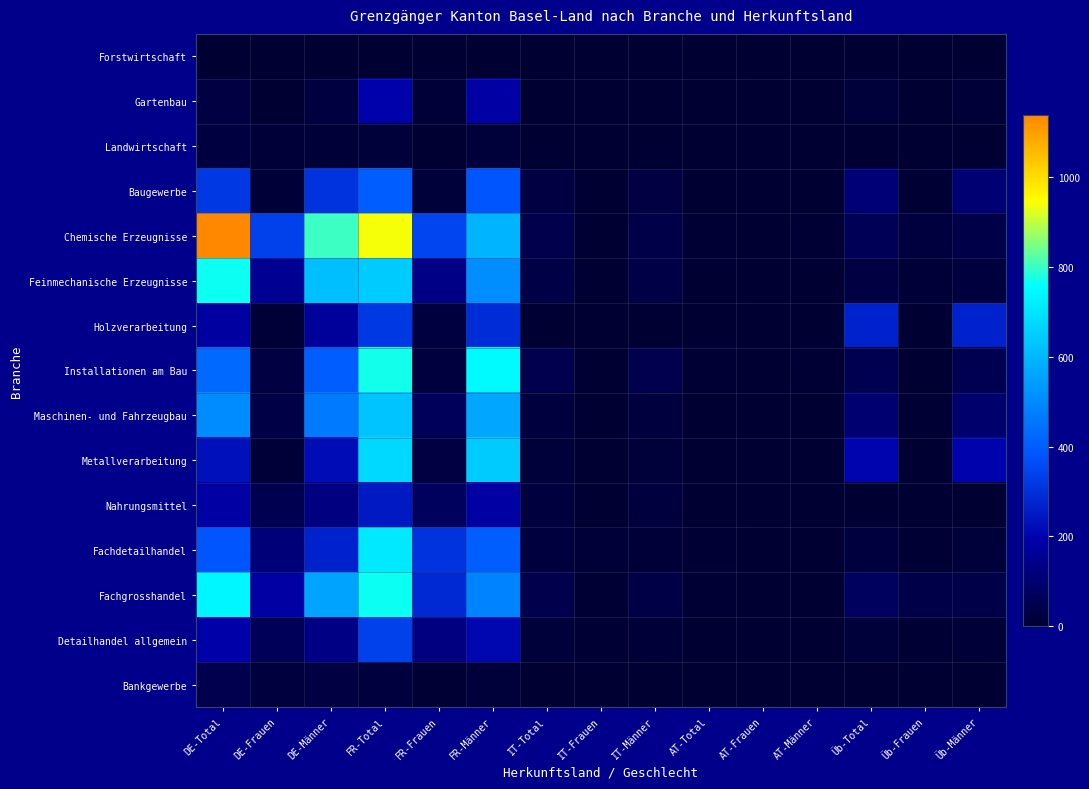

Reading left to right, what are all the values shown in this chart?

Forstwirtschaft: DE-Total=3	DE-Frauen=0	DE-Männer=3	FR-Total=3	FR-Frauen=0	FR-Männer=3	IT-Total=0	IT-Frauen=0	IT-Männer=0	AT-Total=0	AT-Frauen=0	AT-Männer=0	Üb-Total=0	Üb-Frauen=0	Üb-Männer=0
Gartenbau: DE-Total=30	DE-Frauen=4	DE-Männer=26	FR-Total=194	FR-Frauen=10	FR-Männer=184	IT-Total=2	IT-Frauen=0	IT-Männer=2	AT-Total=0	AT-Frauen=0	AT-Männer=0	Üb-Total=15	Üb-Frauen=2	Üb-Männer=13
Landwirtschaft: DE-Total=23	DE-Frauen=10	DE-Männer=13	FR-Total=17	FR-Frauen=3	FR-Männer=14	IT-Total=0	IT-Frauen=0	IT-Männer=0	AT-Total=0	AT-Frauen=0	AT-Männer=0	Üb-Total=1	Üb-Frauen=1	Üb-Männer=0
Baugewerbe: DE-Total=317	DE-Frauen=12	DE-Männer=305	FR-Total=396	FR-Frauen=16	FR-Männer=380	IT-Total=30	IT-Frauen=2	IT-Männer=28	AT-Total=2	AT-Frauen=0	AT-Männer=2	Üb-Total=109	Üb-Frauen=6	Üb-Männer=103
Chemische Erzeugnisse: DE-Total=1139	DE-Frauen=336	DE-Männer=803	FR-Total=939	FR-Frauen=347	FR-Männer=592	IT-Total=44	IT-Frauen=4	IT-Männer=40	AT-Total=7	AT-Frauen=2	AT-Männer=5	Üb-Total=61	Üb-Frauen=22	Üb-Männer=39
Feinmechanische Erzeugnisse: DE-Total=767	DE-Frauen=153	DE-Männer=614	FR-Total=644	FR-Frauen=136	FR-Männer=508	IT-Total=35	IT-Frauen=2	IT-Männer=33	AT-Total=0	AT-Frauen=0	AT-Männer=0	Üb-Total=30	Üb-Frauen=10	Üb-Männer=20
Holzverarbeitung: DE-Total=175	DE-Frauen=10	DE-Männer=165	FR-Total=317	FR-Frauen=25	FR-Männer=292	IT-Total=2	IT-Frauen=1	IT-Männer=1	AT-Total=0	AT-Frauen=0	AT-Männer=0	Üb-Total=268	Üb-Frauen=1	Üb-Männer=267
Installationen am Bau: DE-Total=425	DE-Frauen=27	DE-Männer=398	FR-Total=770	FR-Frauen=19	FR-Männer=751	IT-Total=46	IT-Frauen=0	IT-Männer=46	AT-Total=5	AT-Frauen=0	AT-Männer=5	Üb-Total=53	Üb-Frauen=1	Üb-Männer=52
Maschinen- und Fahrzeugbau: DE-Total=501	DE-Frauen=35	DE-Männer=466	FR-Total=628	FR-Frauen=64	FR-Männer=564	IT-Total=21	IT-Frauen=1	IT-Männer=20	AT-Total=1	AT-Frauen=0	AT-Männer=1	Üb-Total=100	Üb-Frauen=6	Üb-Männer=94
Metallverarbeitung: DE-Total=230	DE-Frauen=11	DE-Männer=219	FR-Total=674	FR-Frauen=31	FR-Männer=643	IT-Total=14	IT-Frauen=0	IT-Männer=14	AT-Total=1	AT-Frauen=0	AT-Männer=1	Üb-Total=202	Üb-Frauen=2	Üb-Männer=200
Nahrungsmittel: DE-Total=178	DE-Frauen=50	DE-Männer=128	FR-Total=248	FR-Frauen=69	FR-Männer=179	IT-Total=21	IT-Frauen=3	IT-Männer=18	AT-Total=1	AT-Frauen=0	AT-Männer=1	Üb-Total=2	Üb-Frauen=0	Üb-Männer=2
Fachdetailhandel: DE-Total=381	DE-Frauen=113	DE-Männer=268	FR-Total=709	FR-Frauen=305	FR-Männer=404	IT-Total=22	IT-Frauen=9	IT-Männer=13	AT-Total=5	AT-Frauen=2	AT-Männer=3	Üb-Total=21	Üb-Frauen=6	Üb-Männer=15
Fachgrosshandel: DE-Total=739	DE-Frauen=181	DE-Männer=558	FR-Total=767	FR-Frauen=283	FR-Männer=484	IT-Total=43	IT-Frauen=8	IT-Männer=35	AT-Total=6	AT-Frauen=2	AT-Männer=4	Üb-Total=73	Üb-Frauen=37	Üb-Männer=36
Detailhandel allgemein: DE-Total=190	DE-Frauen=60	DE-Männer=130	FR-Total=334	FR-Frauen=129	FR-Männer=205	IT-Total=14	IT-Frauen=5	IT-Männer=9	AT-Total=1	AT-Frauen=0	AT-Männer=1	Üb-Total=15	Üb-Frauen=6	Üb-Männer=9
Bankgewerbe: DE-Total=47	DE-Frauen=18	DE-Männer=29	FR-Total=21	FR-Frauen=7	FR-Männer=14	IT-Total=3	IT-Frauen=1	IT-Männer=2	AT-Total=0	AT-Frauen=0	AT-Männer=0	Üb-Total=1	Üb-Frauen=1	Üb-Männer=0